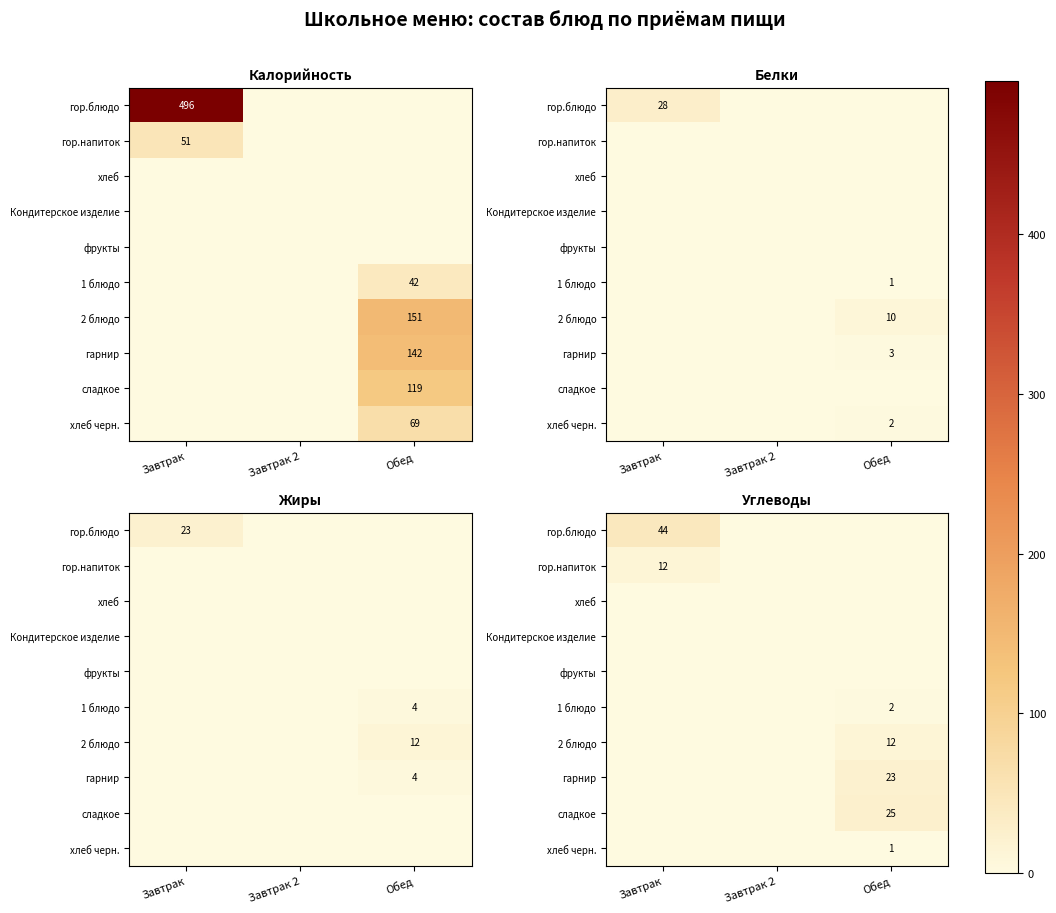

The хлеб черн. series shows 1 at Обед. True or false?

False